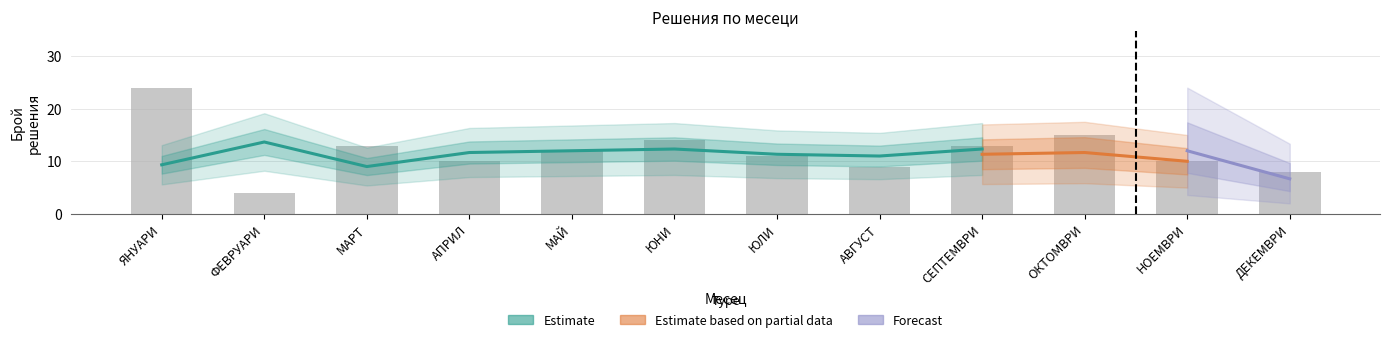

How many data points does each series have?

12